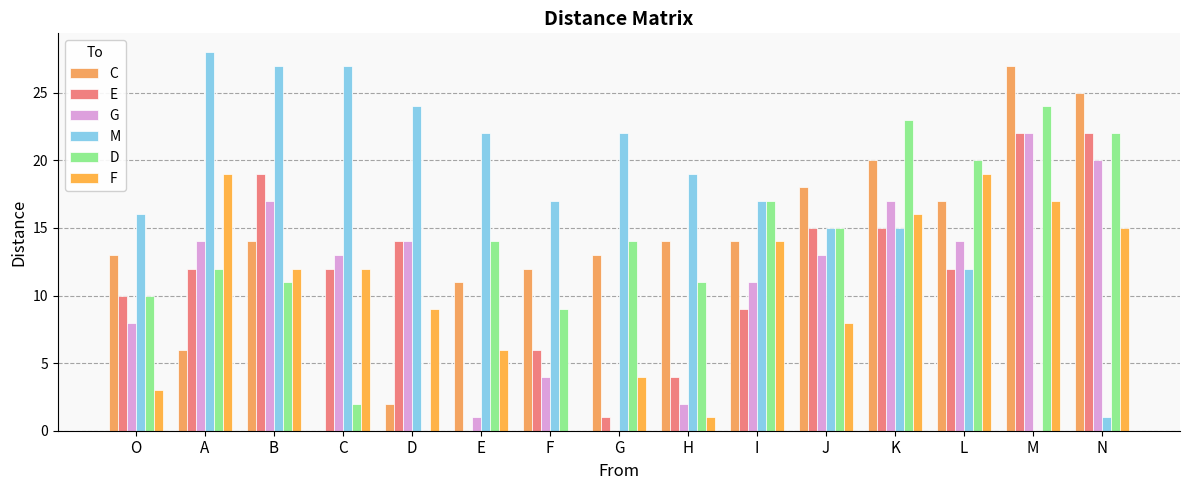

At which label is F closest to 9?

D